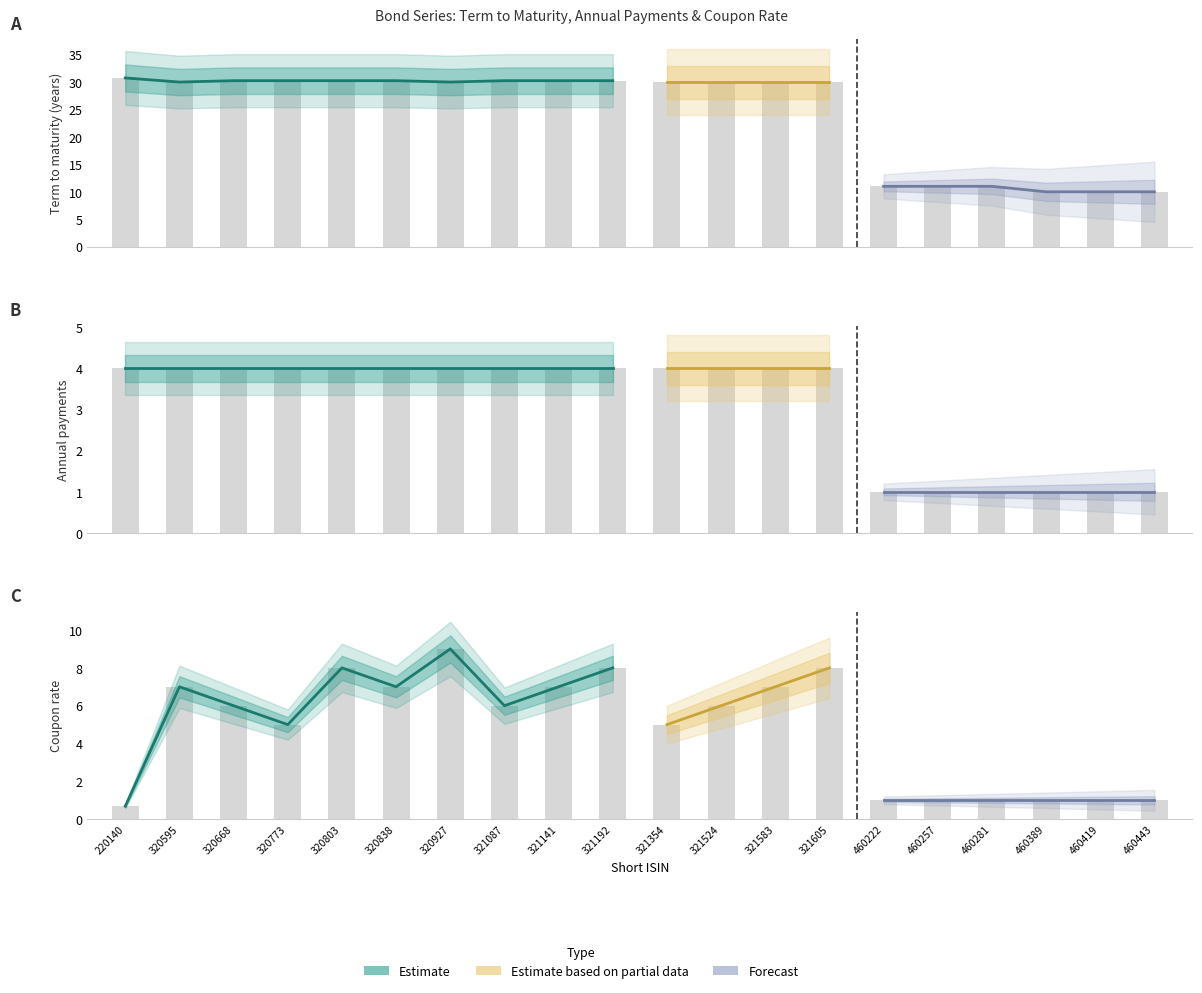

The Coupon rate series shows 7.0 at 321583. True or false?

True